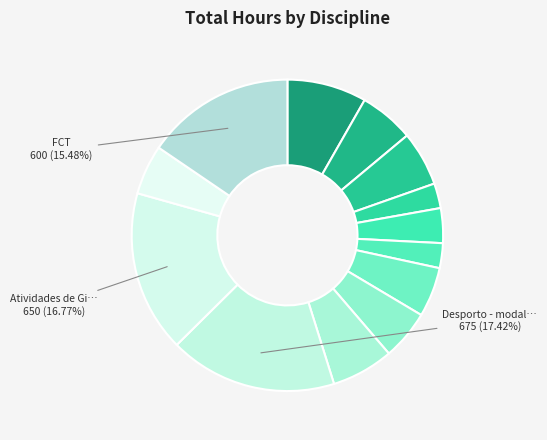

How many slices are in this pie chart?

13